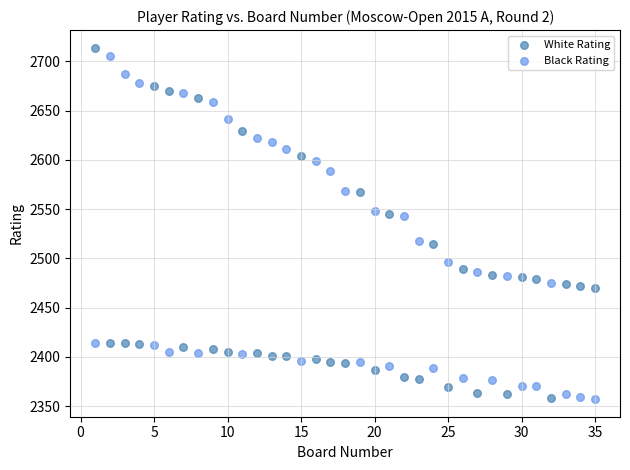

Across all data points, what is the range of X values (max minus min)?

34